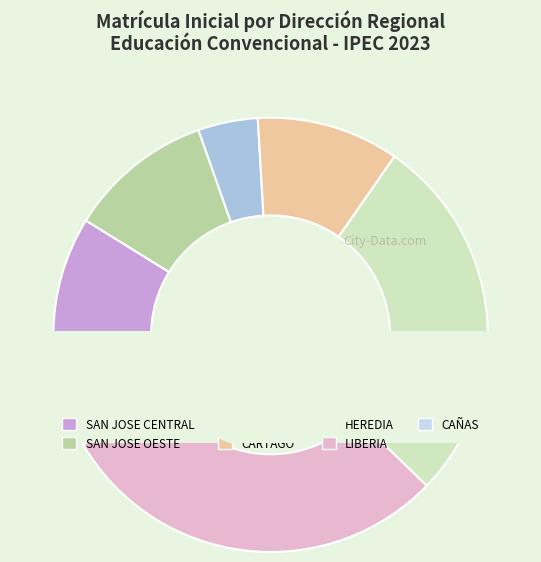

Which slice is the largest?

LIBERIA